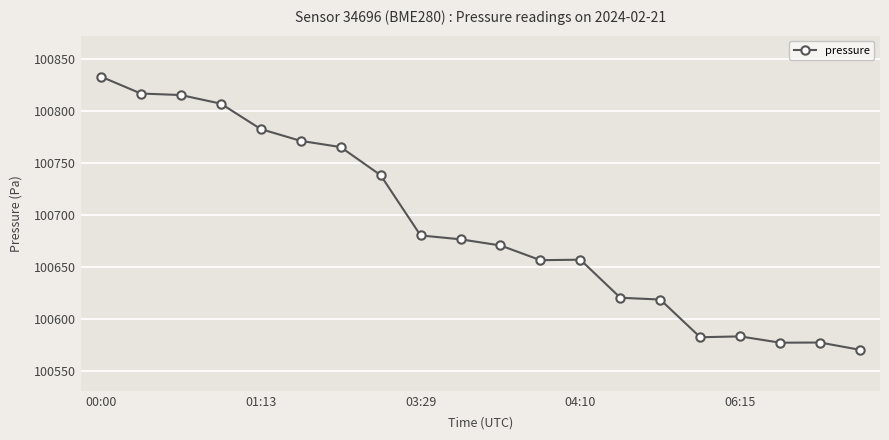

What is the difference between the maximum and second lowest values?

256.6